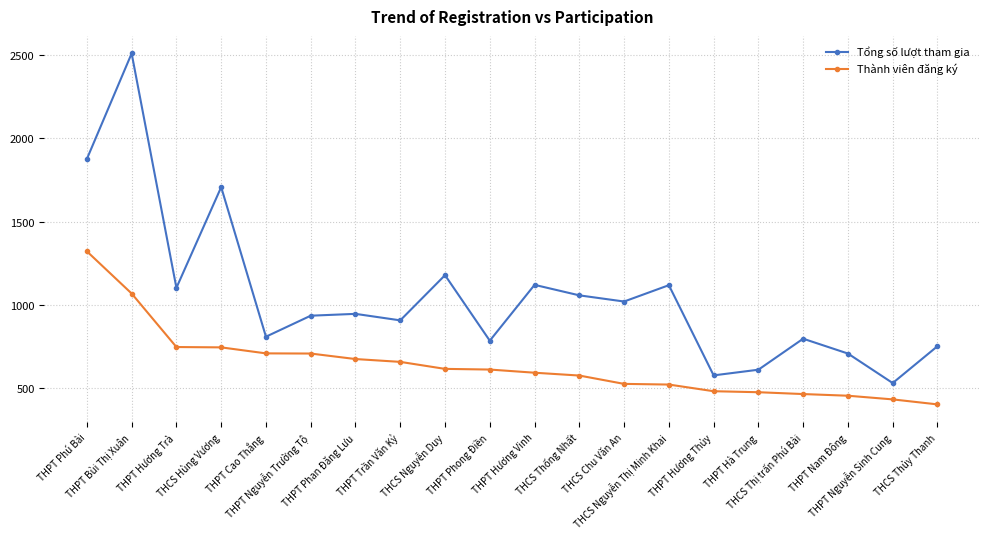

Where does the Tổng số lượt tham gia series first go above 947?

THPT Phú Bài